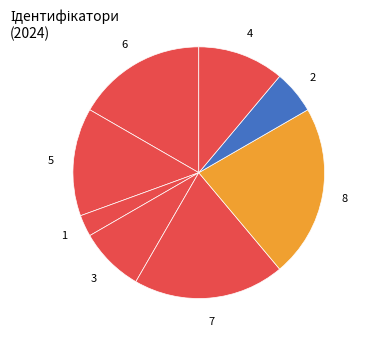

Count the number of slices in the pie.

8